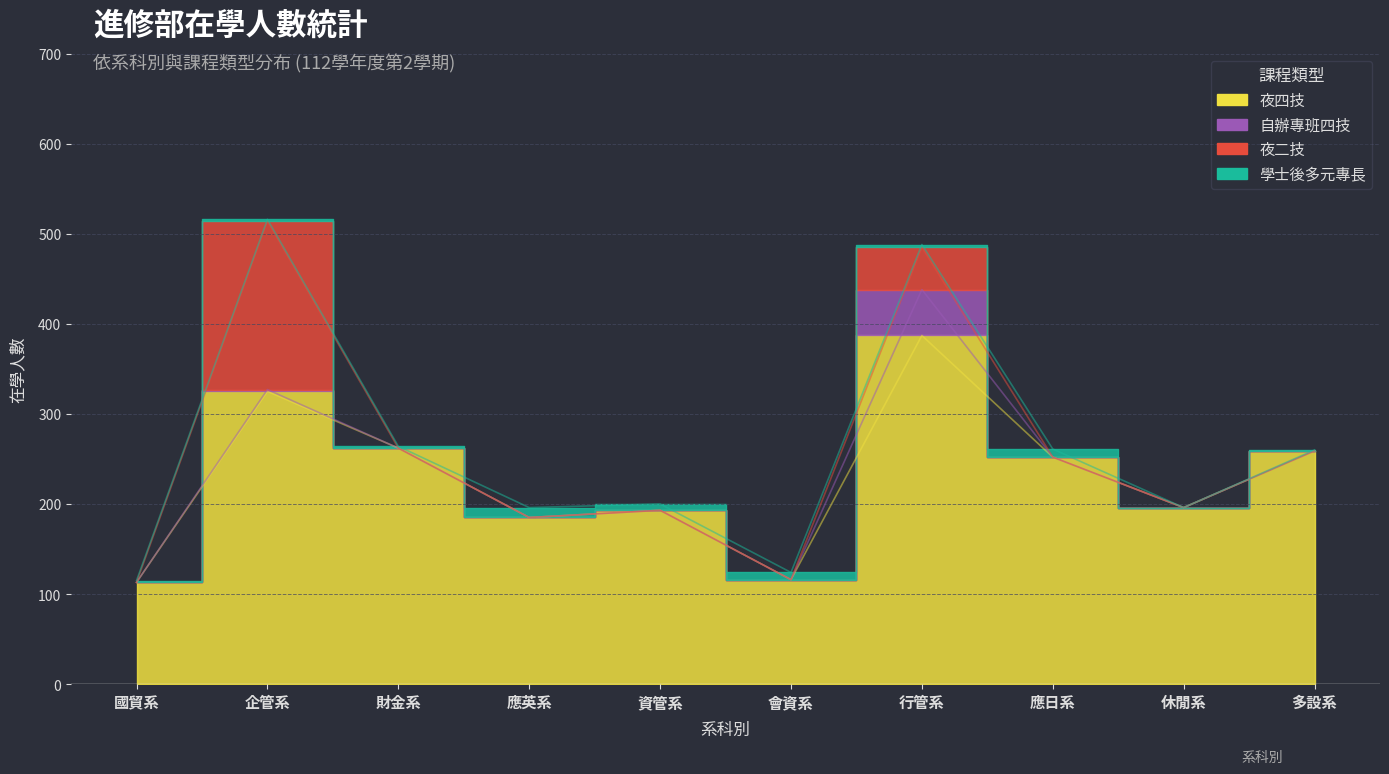

What is the label of the 8th point from the left?

應日系